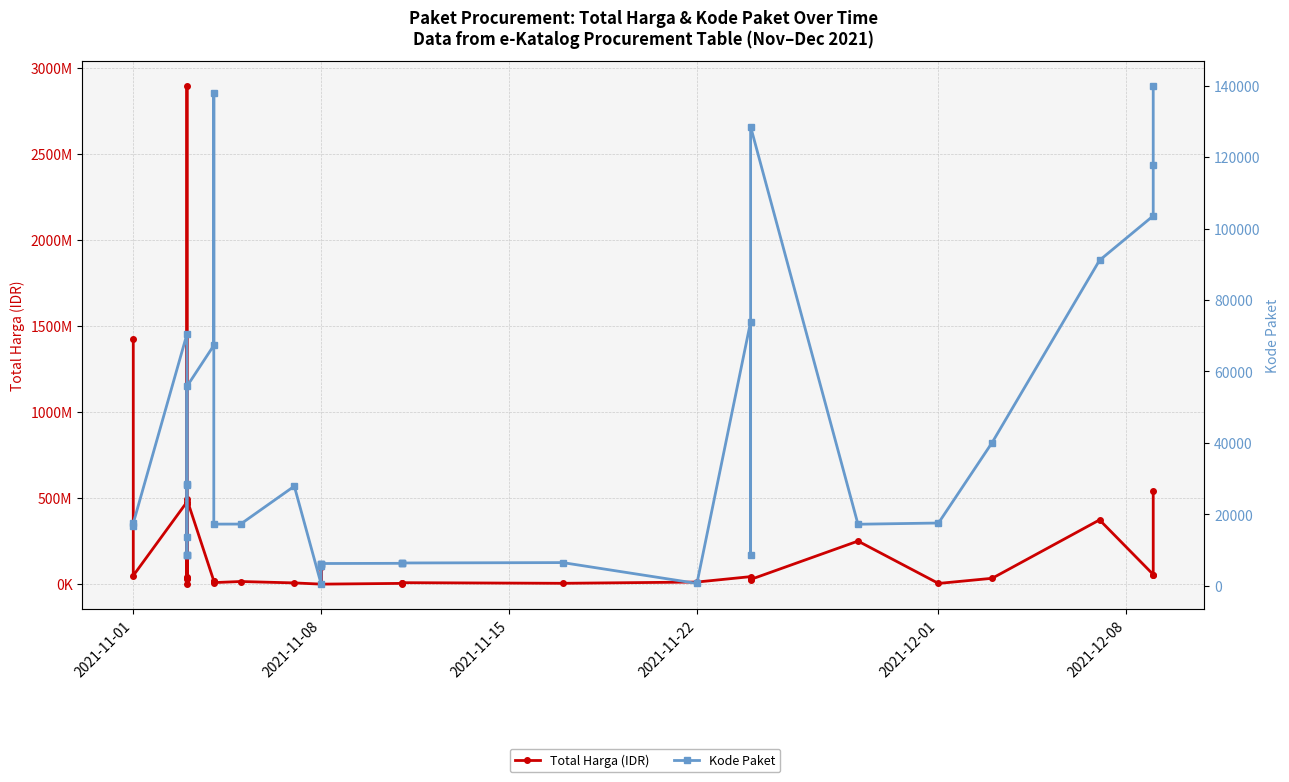

What is the minimum value shown in the chart?

464